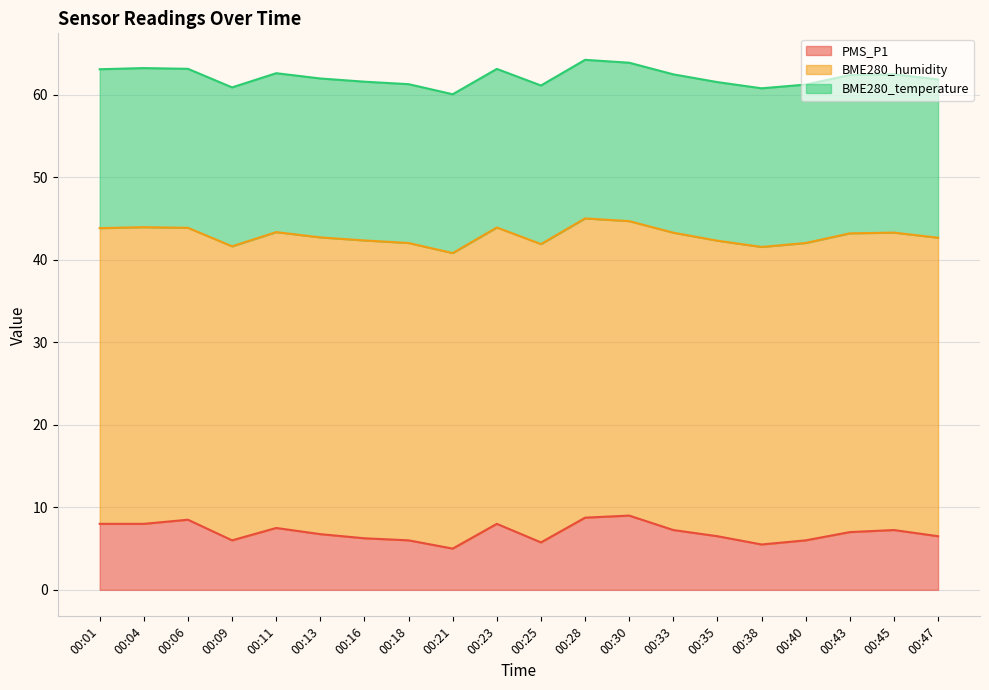

What is the total value across all series at 00:38?

60.8